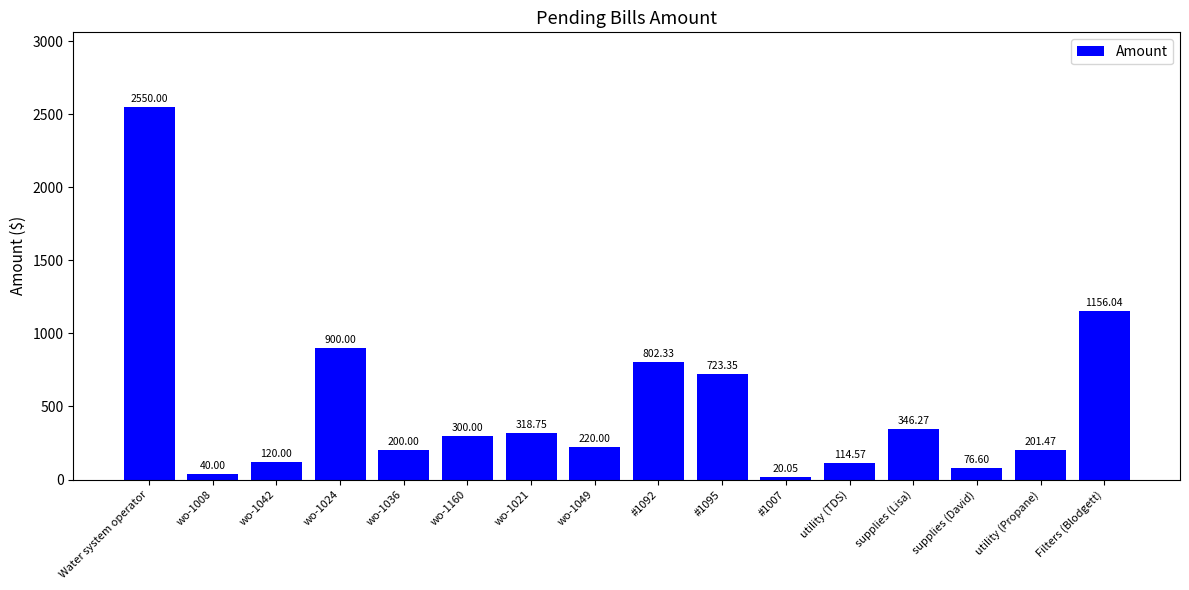

What is the label of the 5th bar from the right?

utility (TDS)